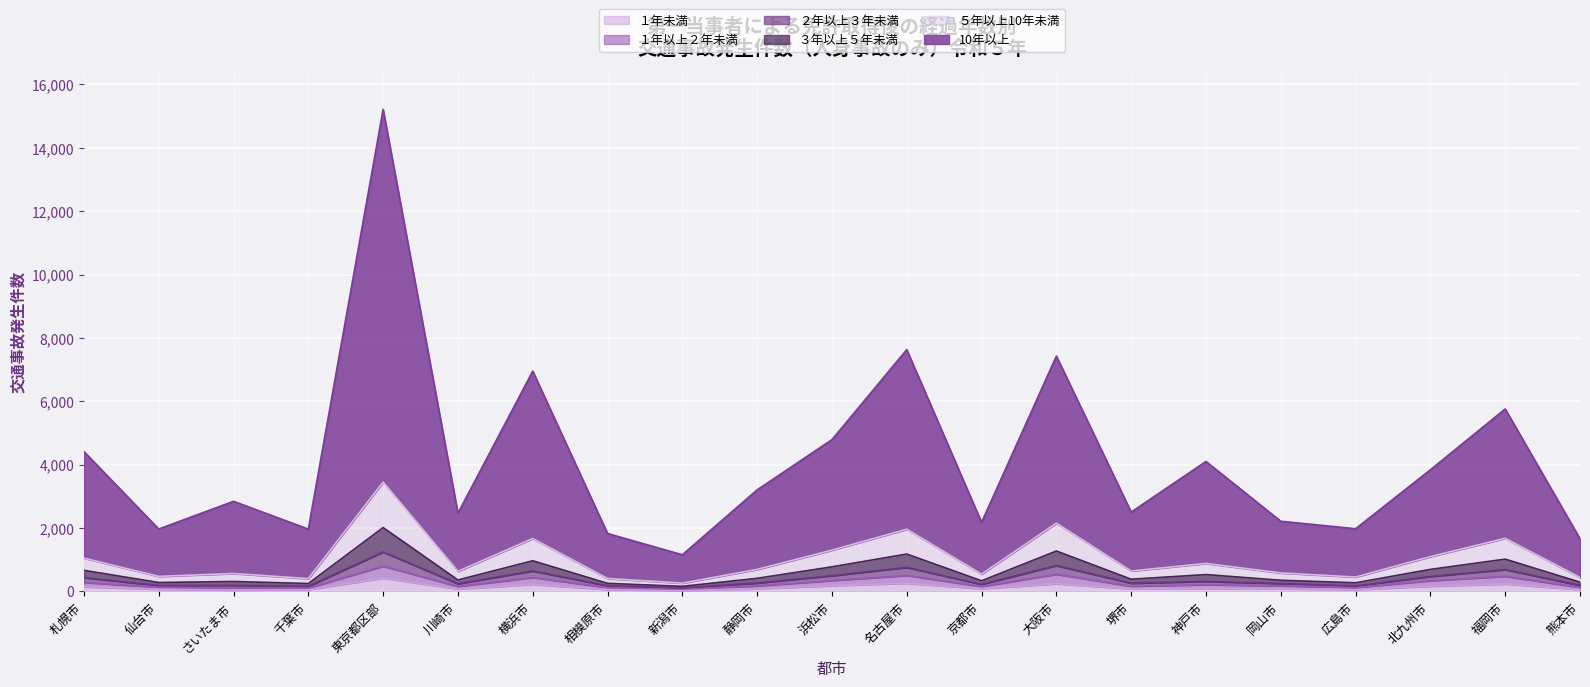

At how many categories does at least one series exceed 11329?

1